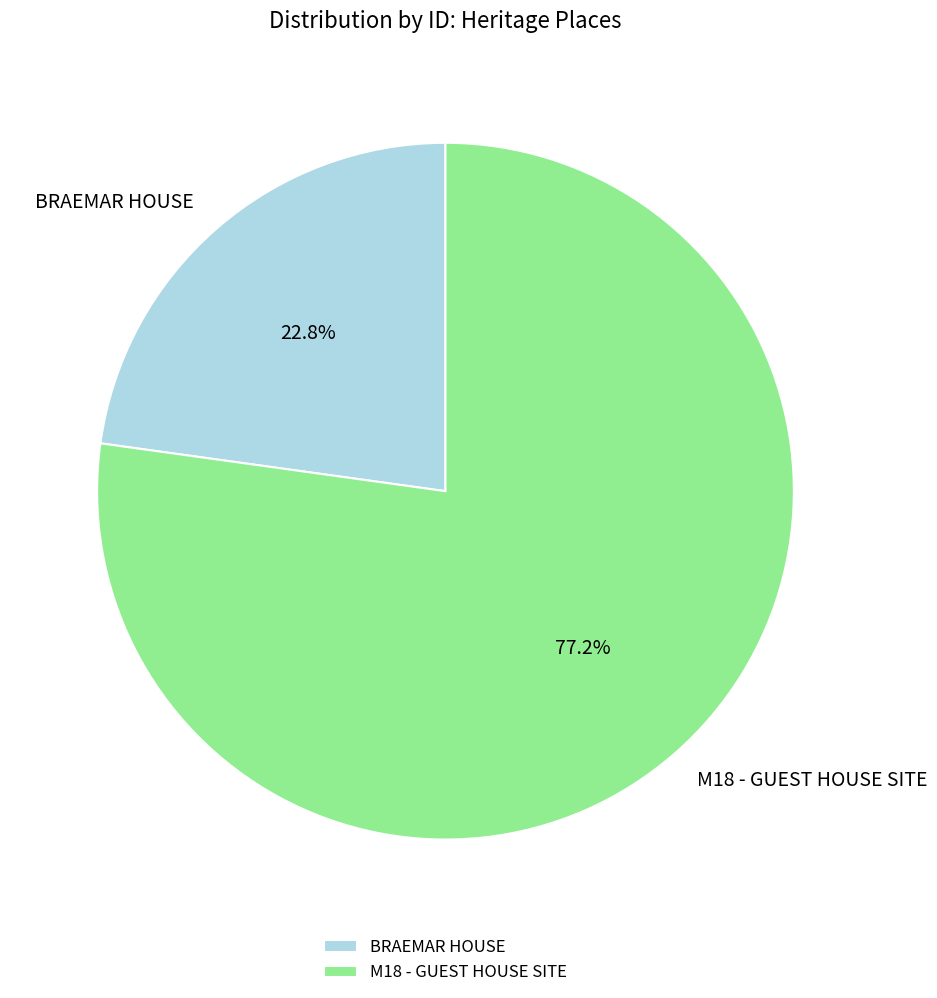

Is there a majority slice in this chart?

Yes